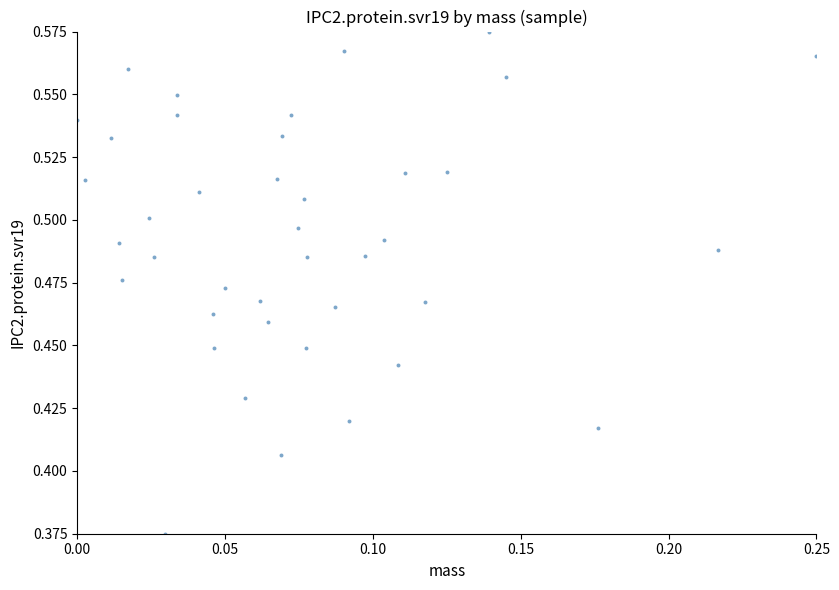

How many points are shown in the scatter plot?

40